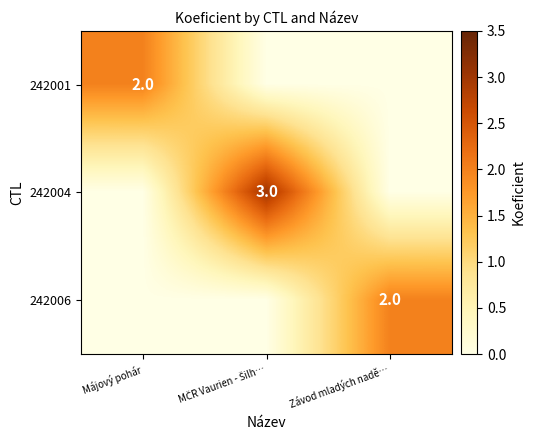

The 242006 series shows 3 at Závod mladých nadě…. True or false?

False